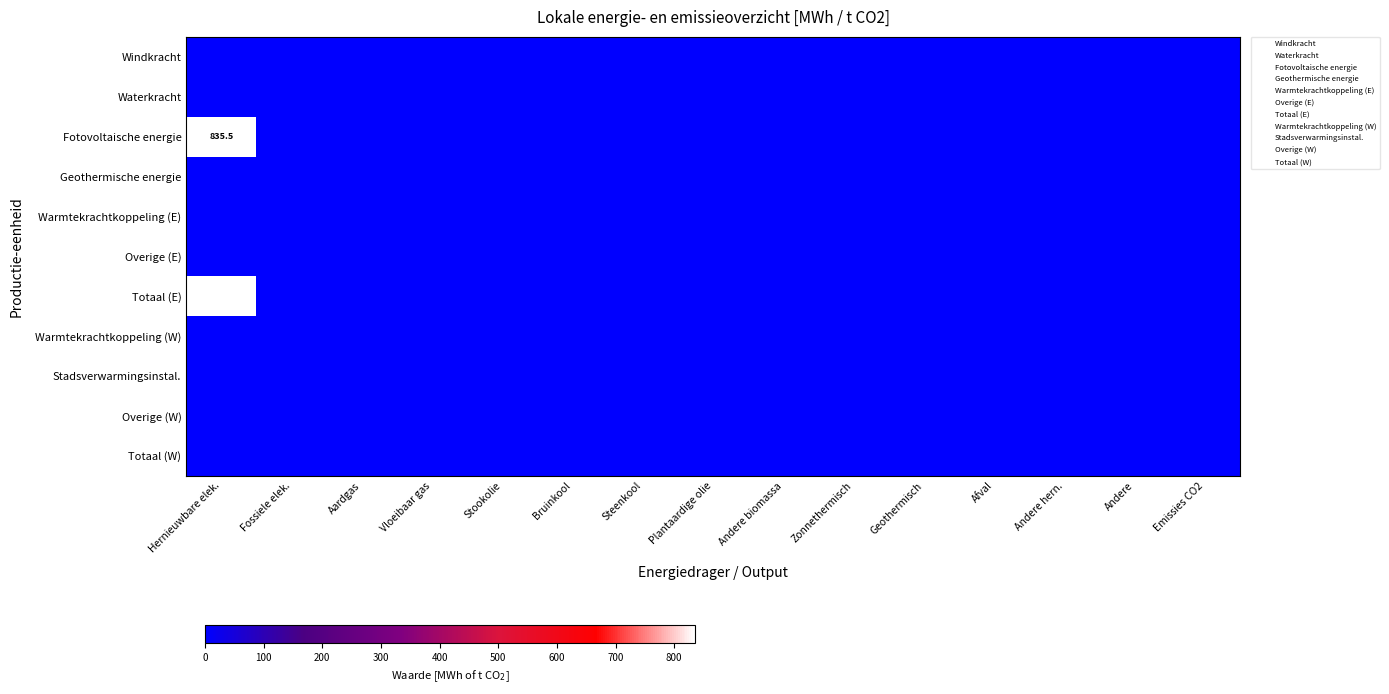

Which label corresponds to the smallest value in the chart?

Hernieuwbare elek.